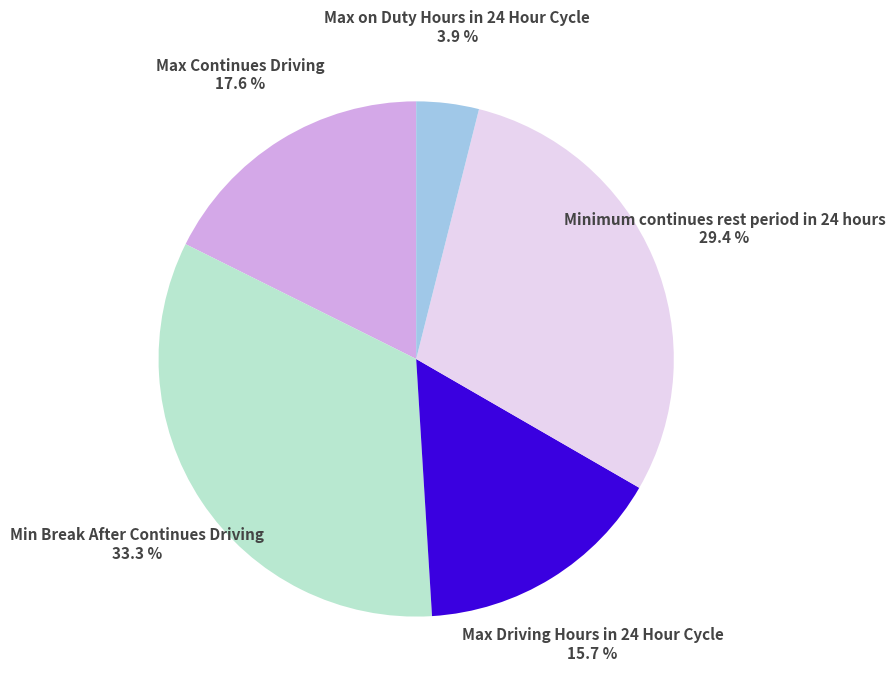

What is the smallest slice in the pie chart?

Max on Duty Hours in 24 Hour Cycle